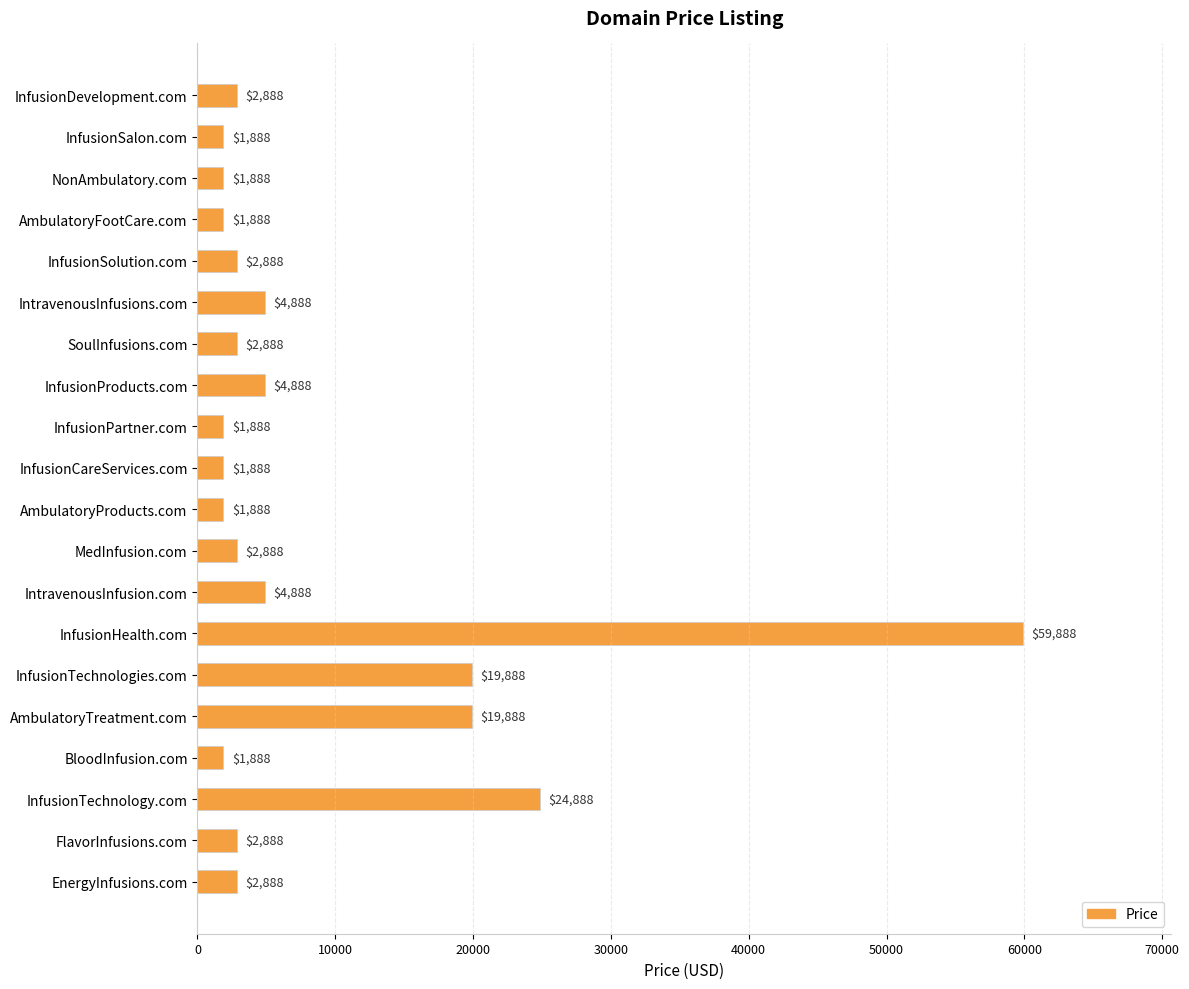

What position from the top is EnergyInfusions.com?

20